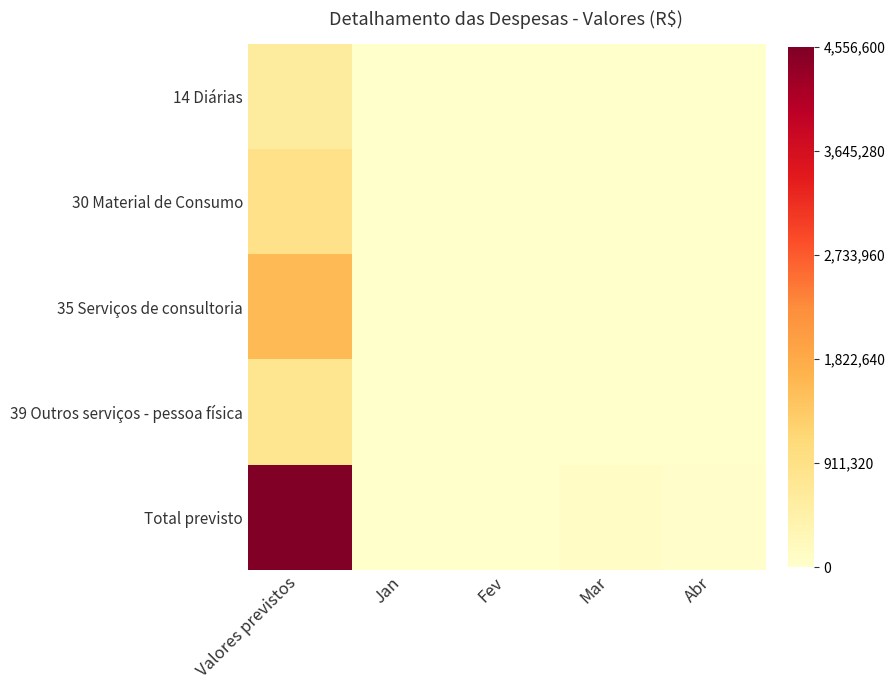

What is the total value across all series at Jan?

6519.5